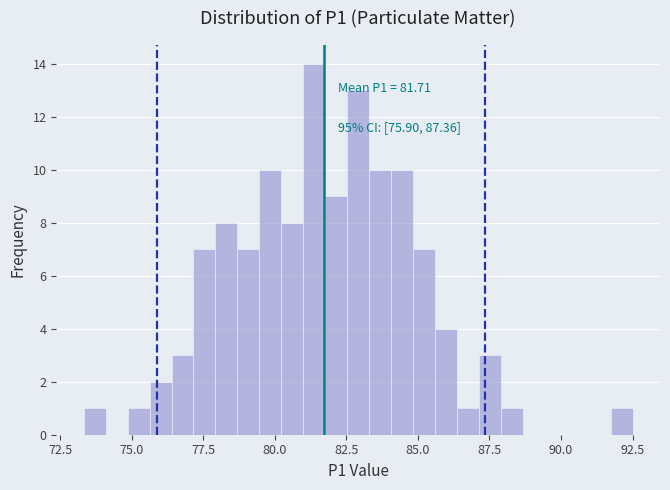

Around what value on the x-axis is the tallest bar? Give the approximate position of its centre, as read against the axis.

81.5